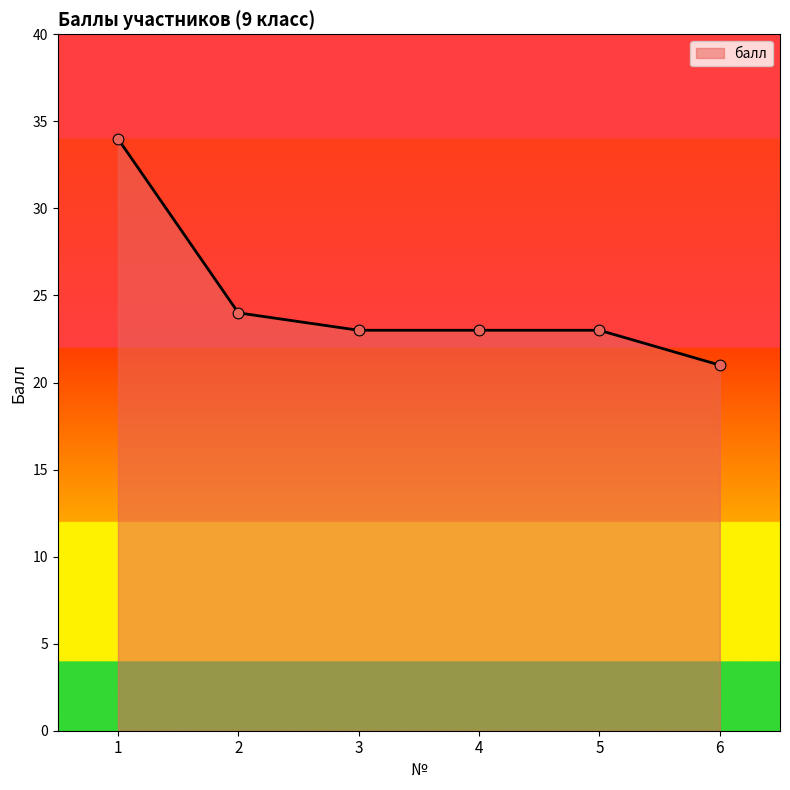

Between 3 and 2, which is larger?

2